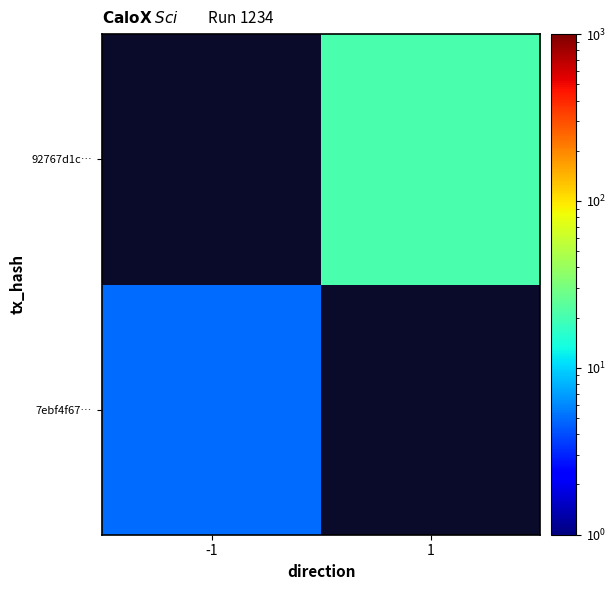

At -1, list the series in order from largest to smallest.

7ebf4f67…, 92767d1c…